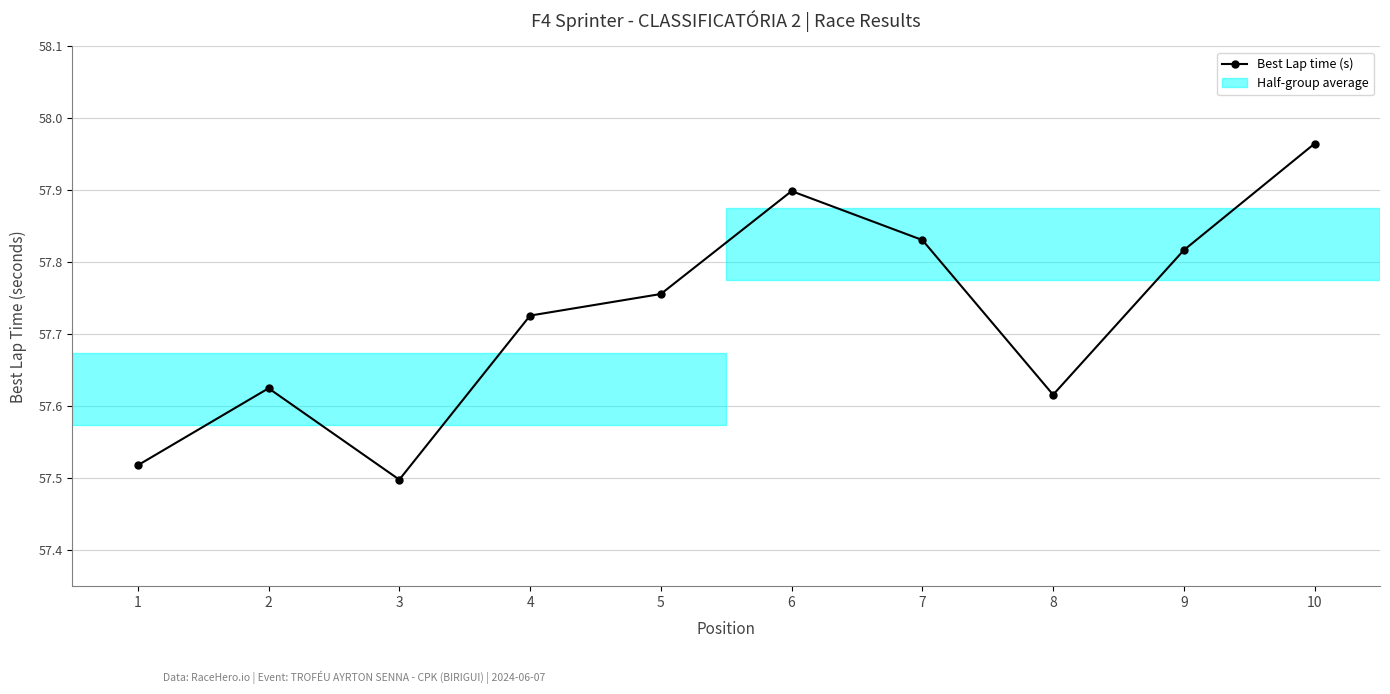

What is the change in value from 5 to 6?

+0.1